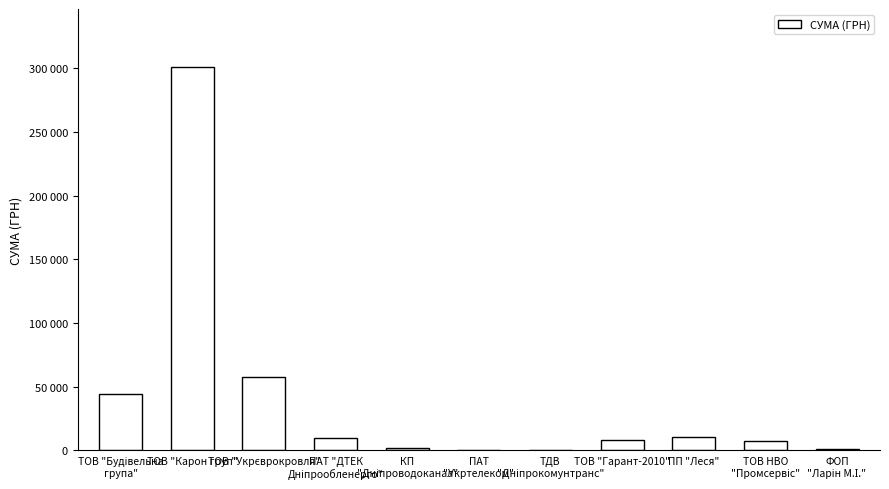

Count the number of data series in this chart.

1